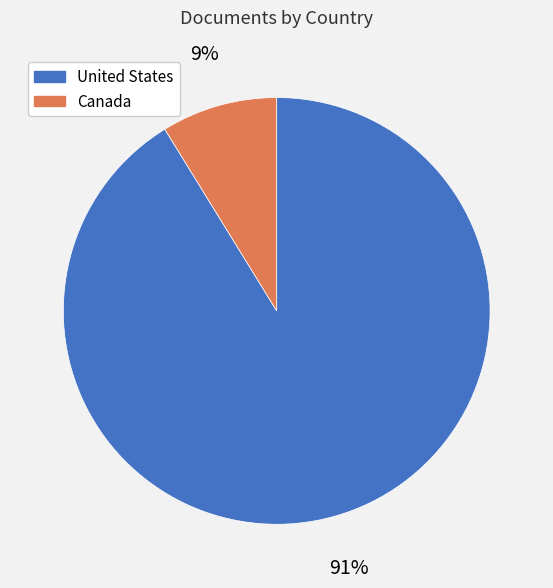

Is there a majority slice in this chart?

Yes